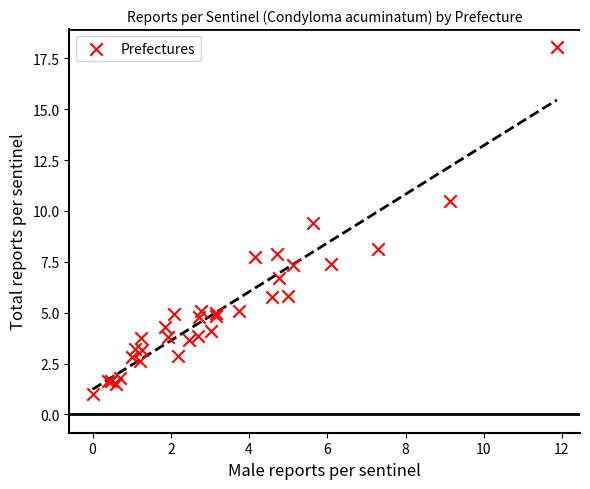

What Y value in the scatter plot is closest to 9?

9.4